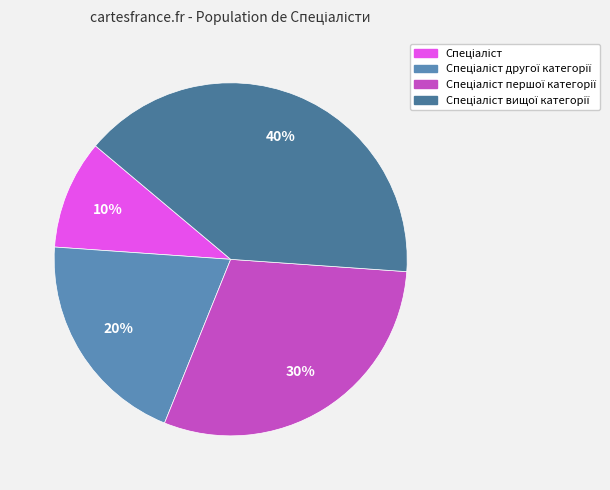

Count the number of slices in the pie.

4